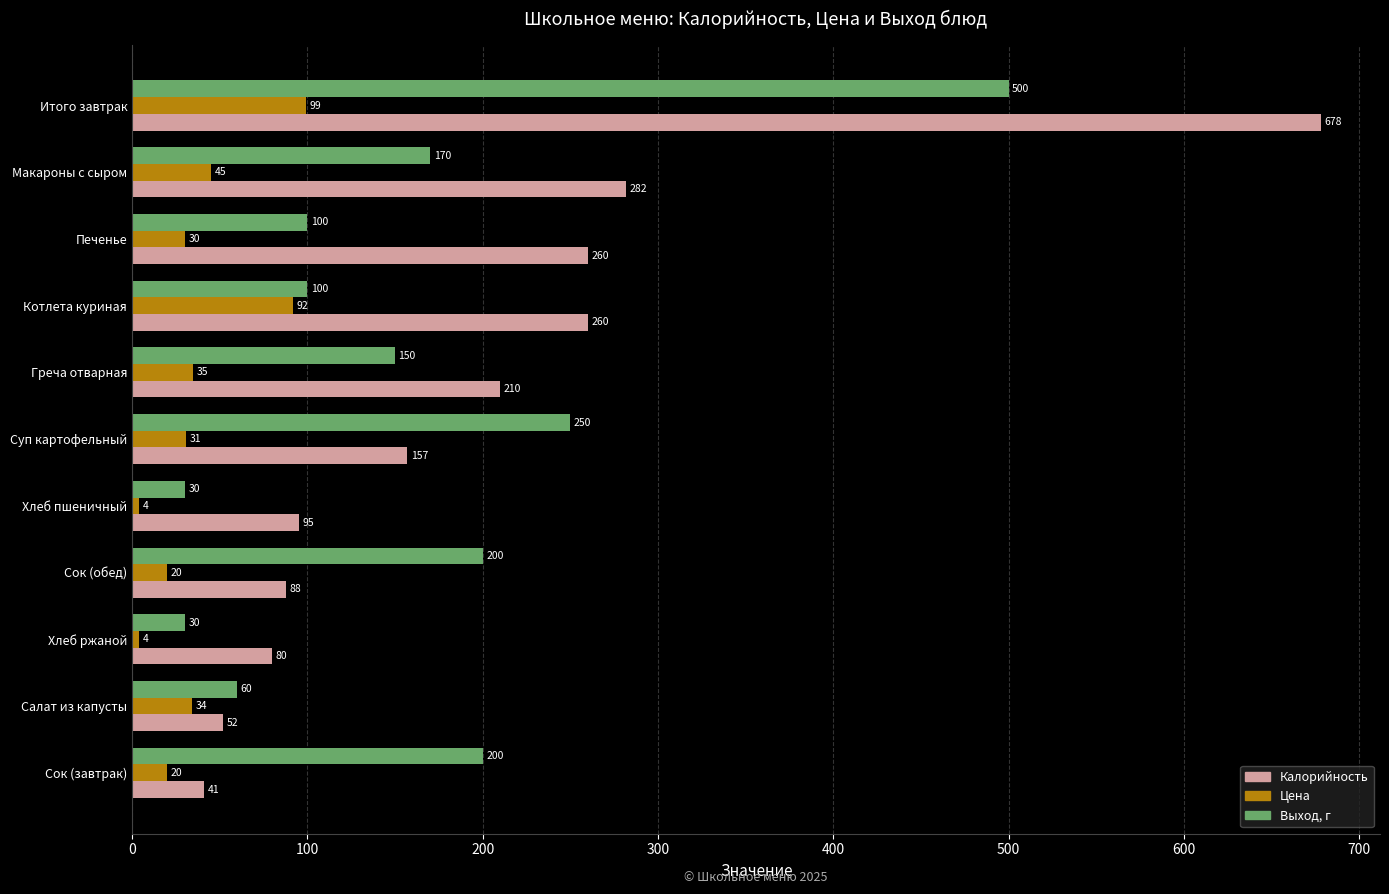

At which category is the sum across all series the highest?

Итого завтрак